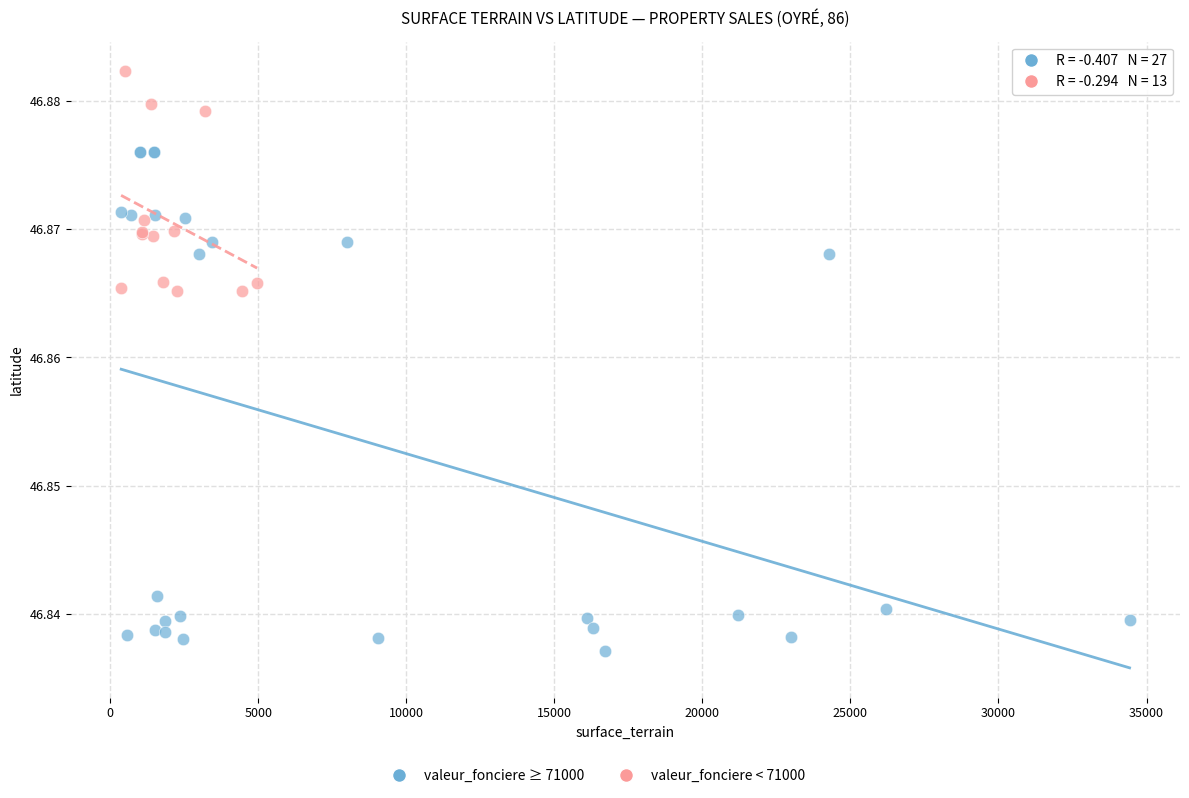

Which series reaches the minimum Y coordinate?

valeur_fonciere ≥ 71000